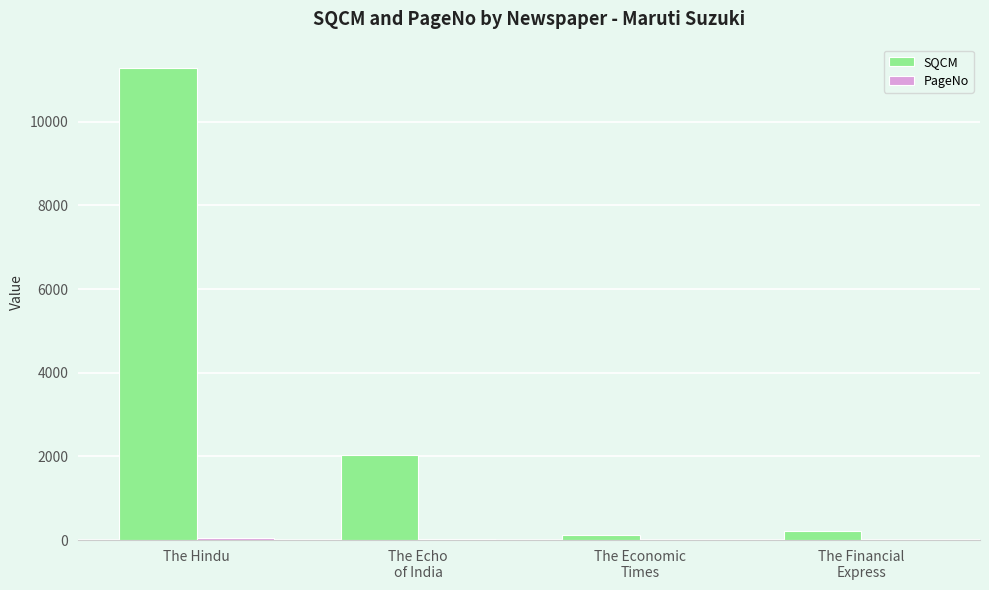

What value does the SQCM series have at The Hindu, to the nearest 100?

11300